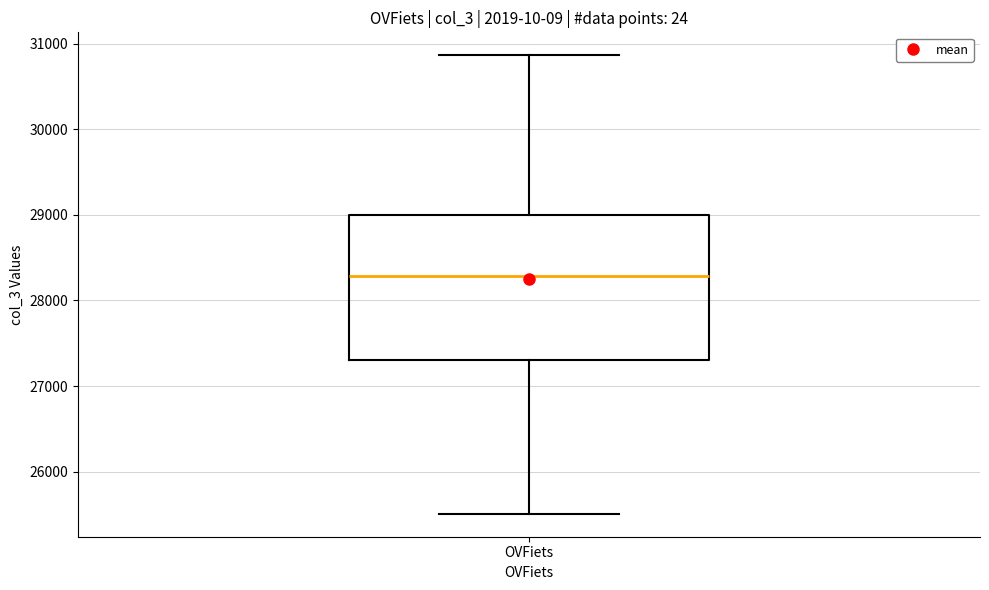

Where does the lower whisker of the box for OVFiets end on the y-axis? The values are not printed on the chart, so give them approximately, as read against the axis.

25500